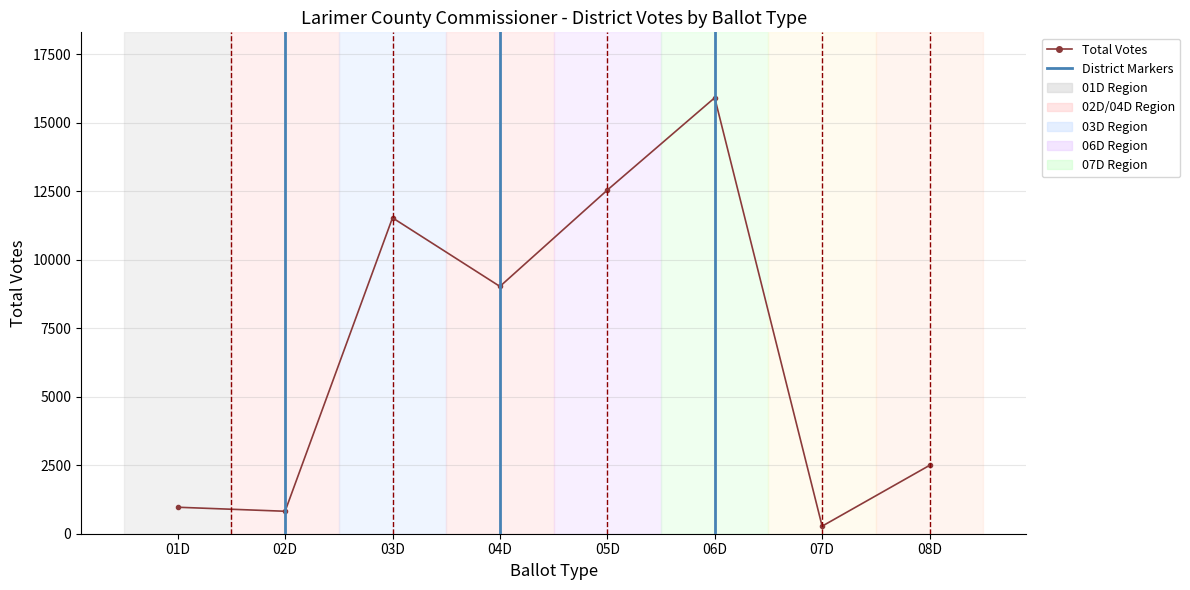

Does the chart have visible grid lines?

Yes